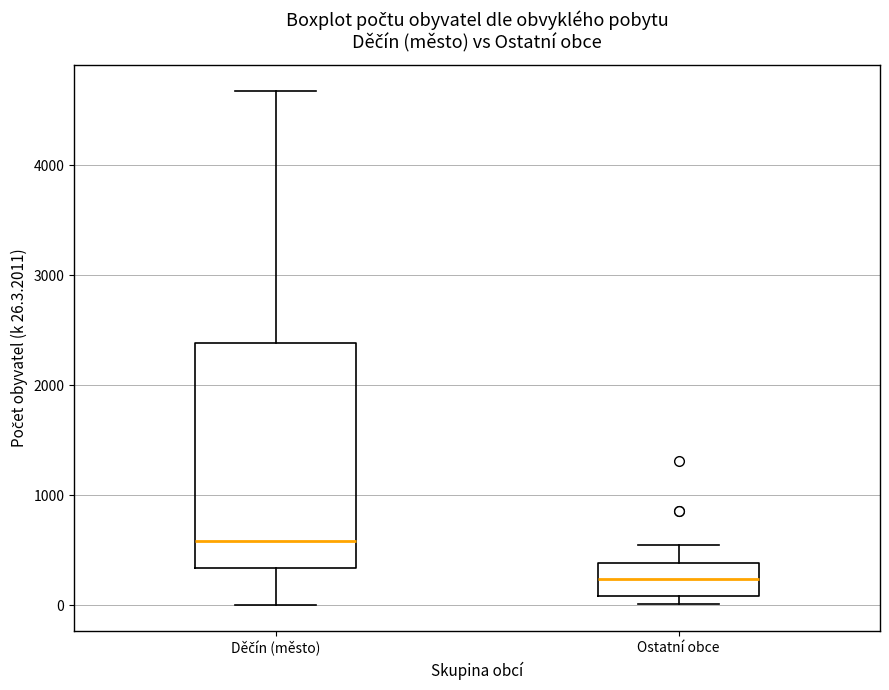

Where does the upper whisker of the box for Děčín (město) end on the y-axis? The values are not printed on the chart, so give them approximately, as read against the axis.

4700